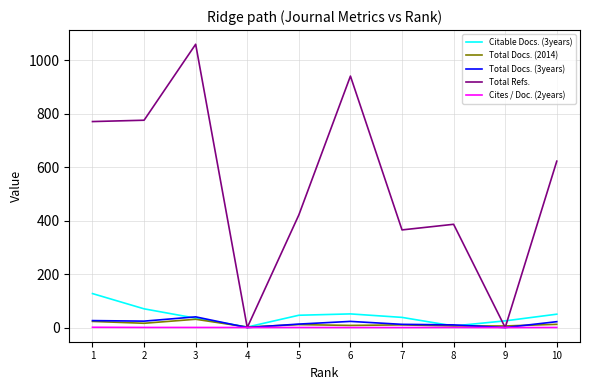

The Total Docs. (2014) series shows 8.0 at 6. True or false?

True